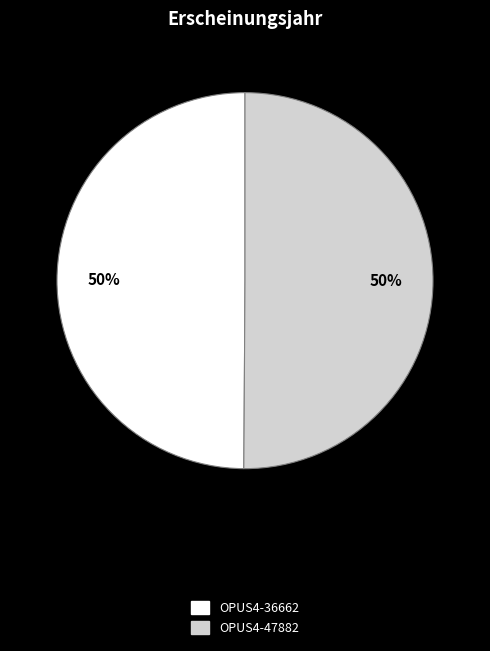

To the nearest percent, what is the average slice percentage?

50%